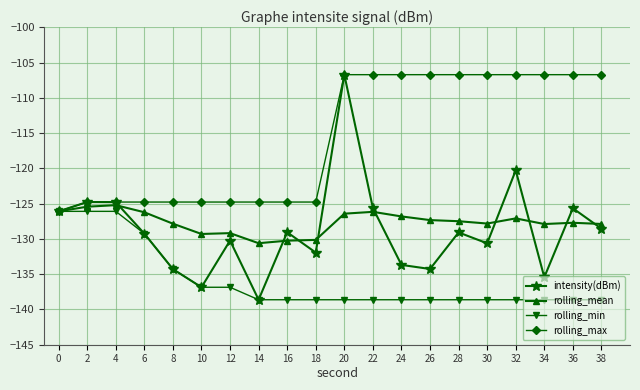

Which series has the largest total across all categories?

rolling_max